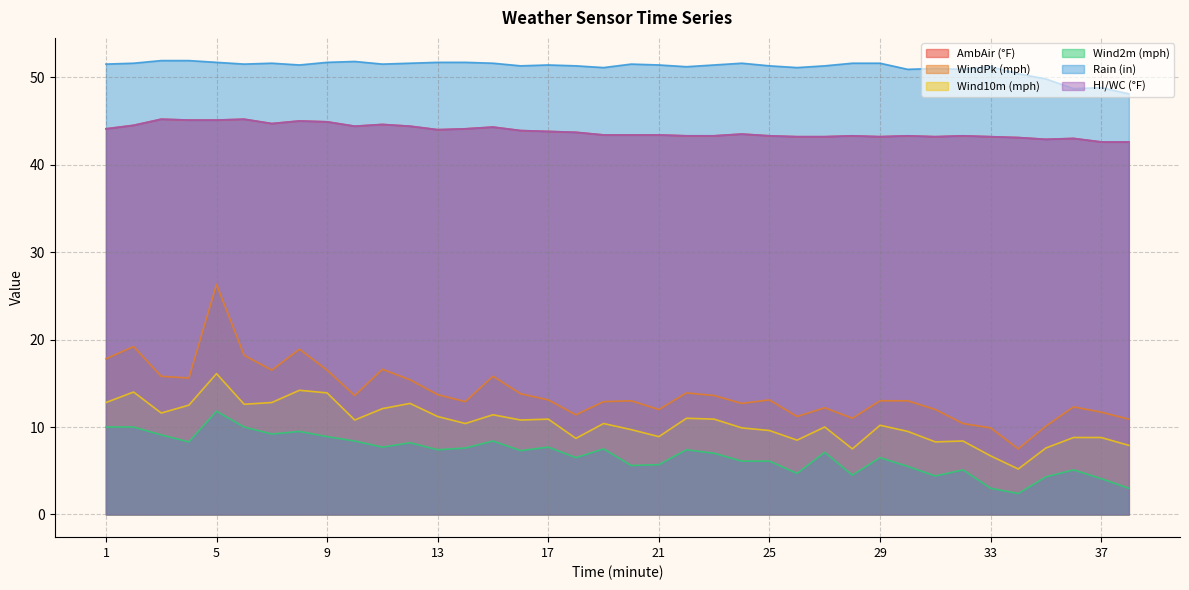

Which series has the largest total across all categories?

Rain (in)